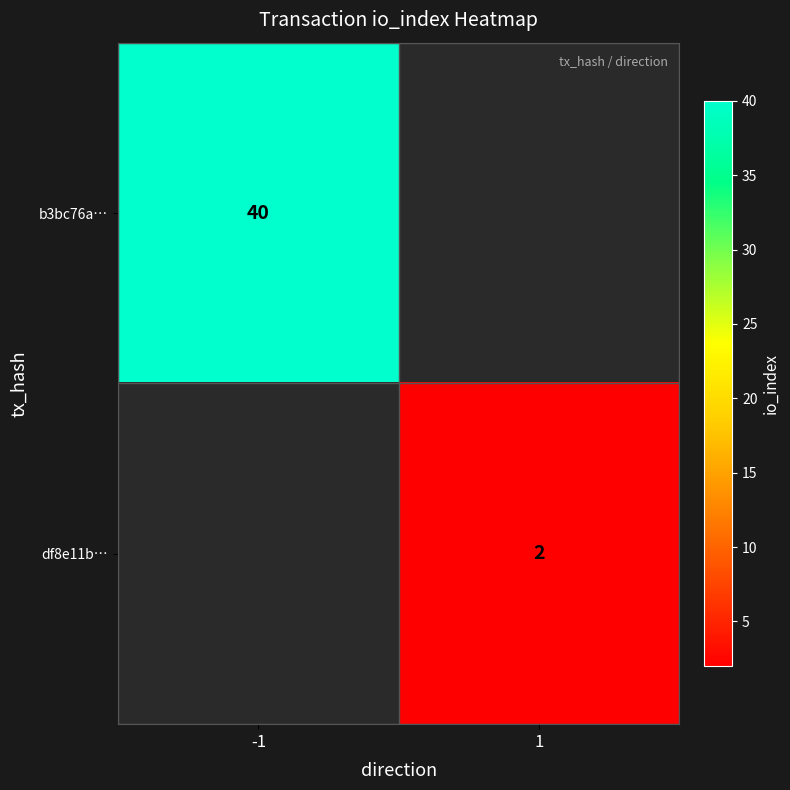

Is it true that df8e11b… equals 3 at 1?

False